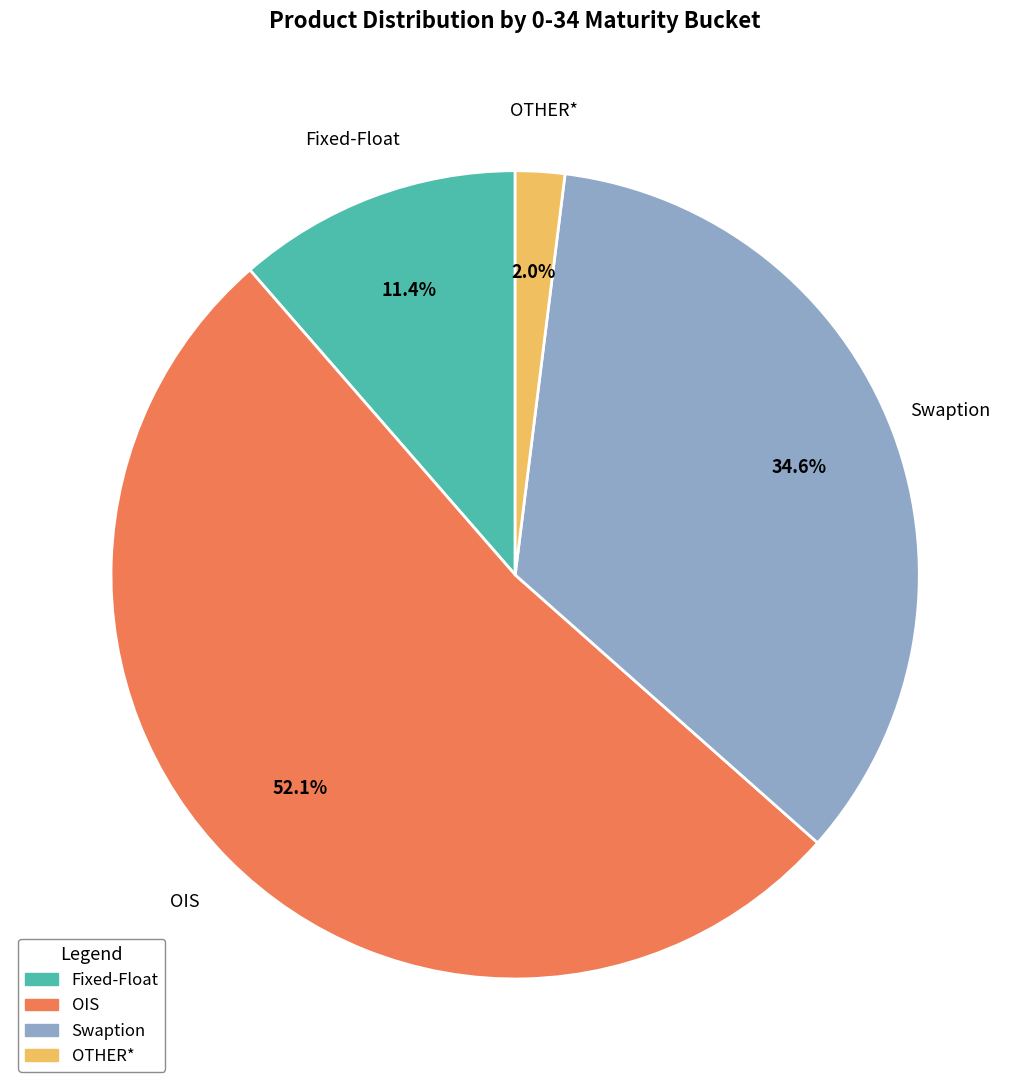

Which has a higher value, Swaption or OTHER*?

Swaption